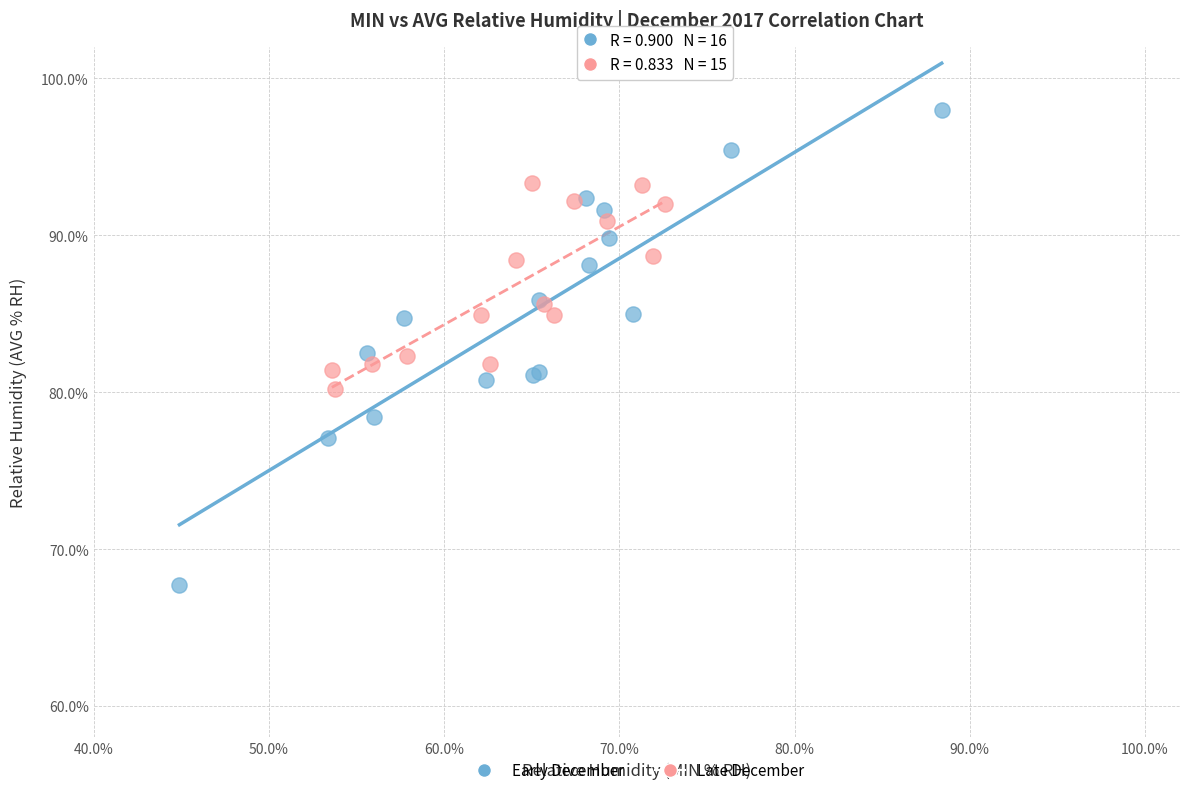

Which series contains the lowest Y value?

Early December